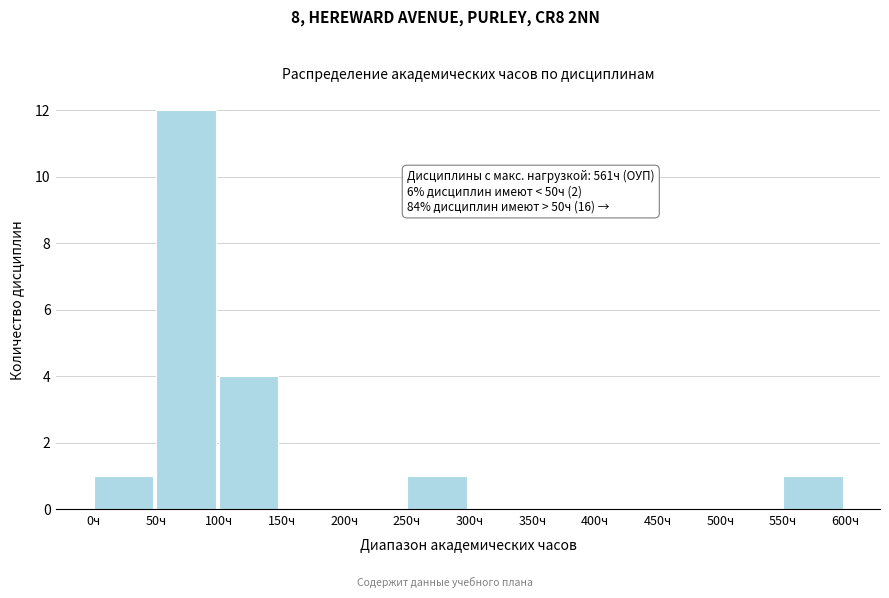

Which range on the x-axis has the tallest bar?

50 to 100